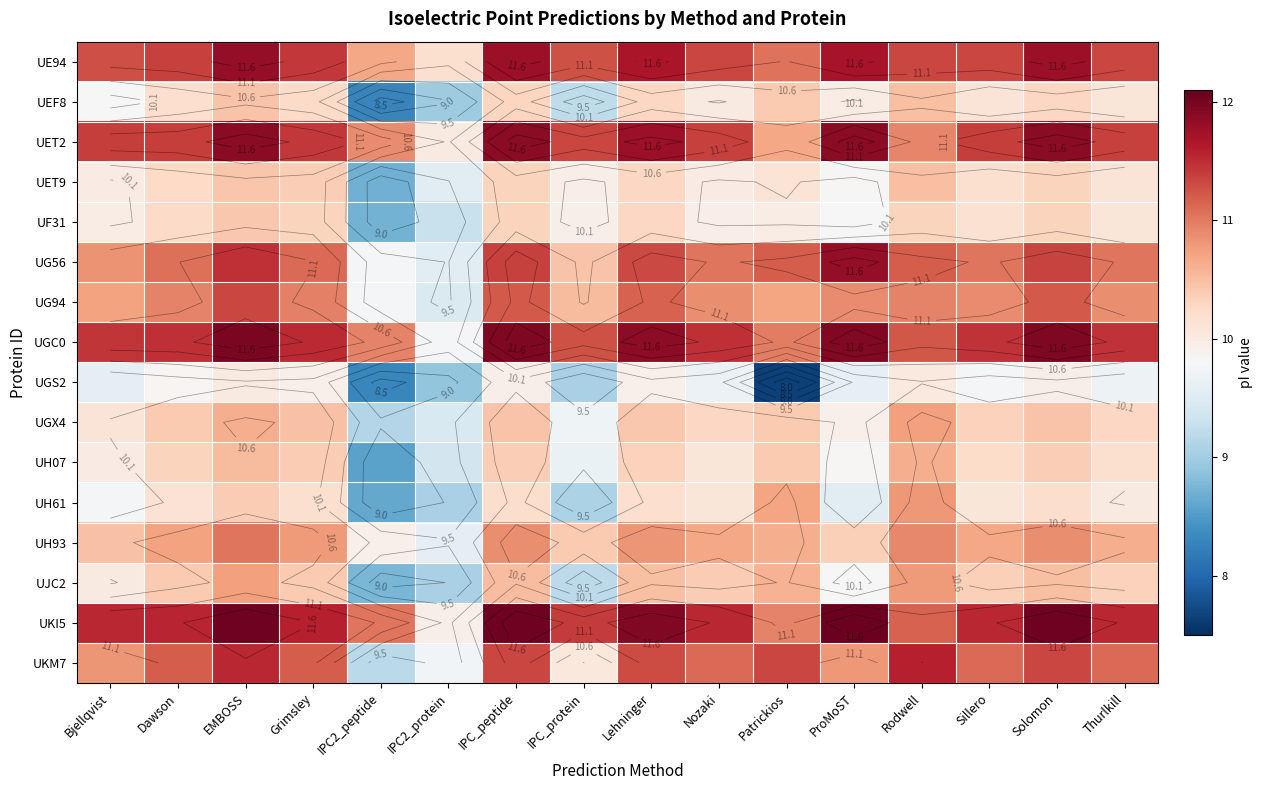

What is the minimum value for UET9?

8.7